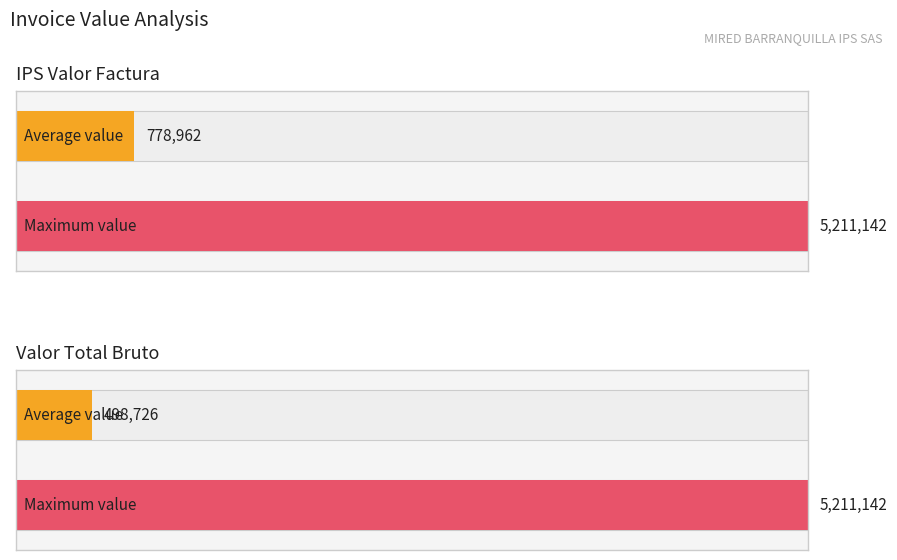

What is the difference between the maximum and minimum values in the Valor Total Bruto series?

5211142